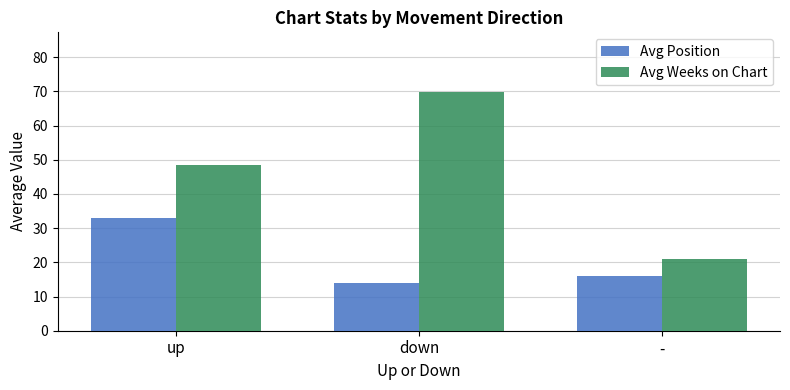

What is the total value across all series at -?

36.9